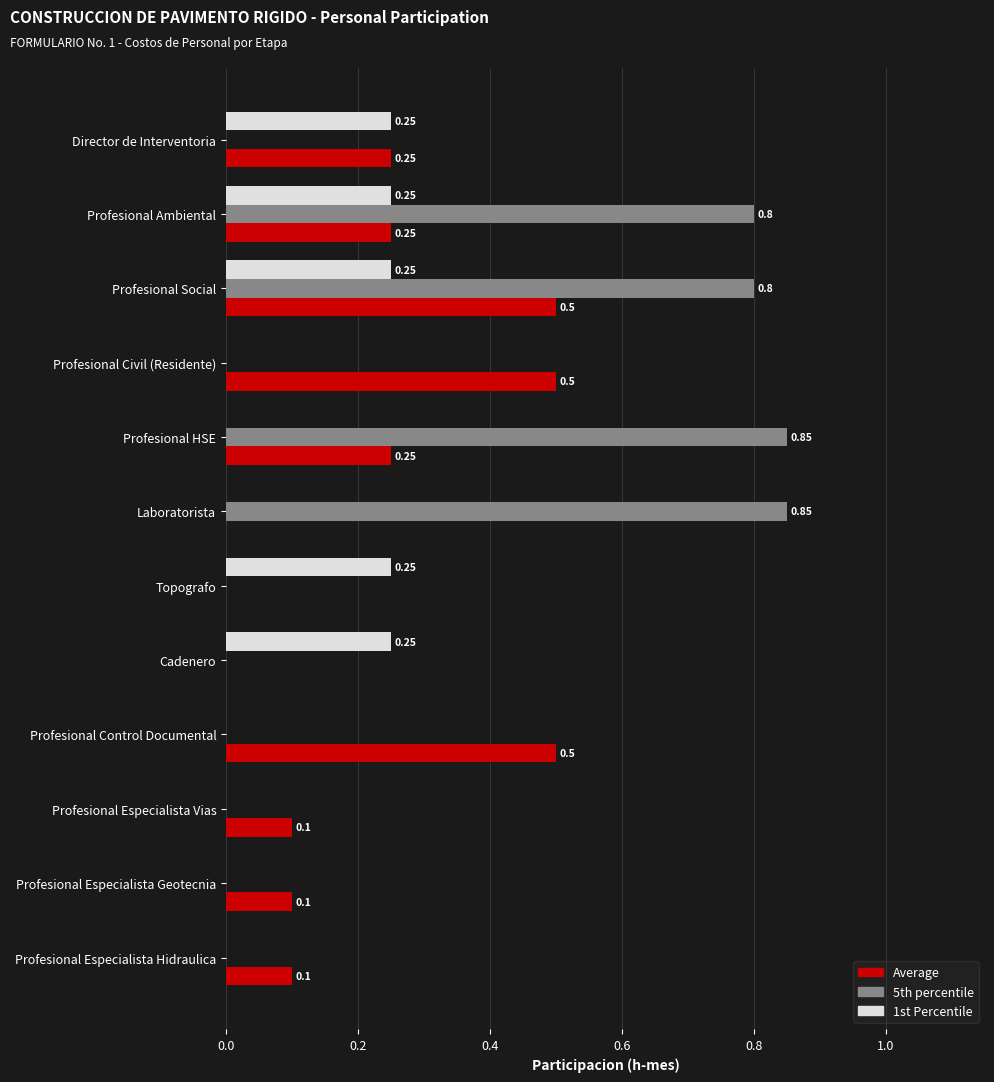

Which series changed the most between Director de Interventoria and Laboratorista?

5th percentile